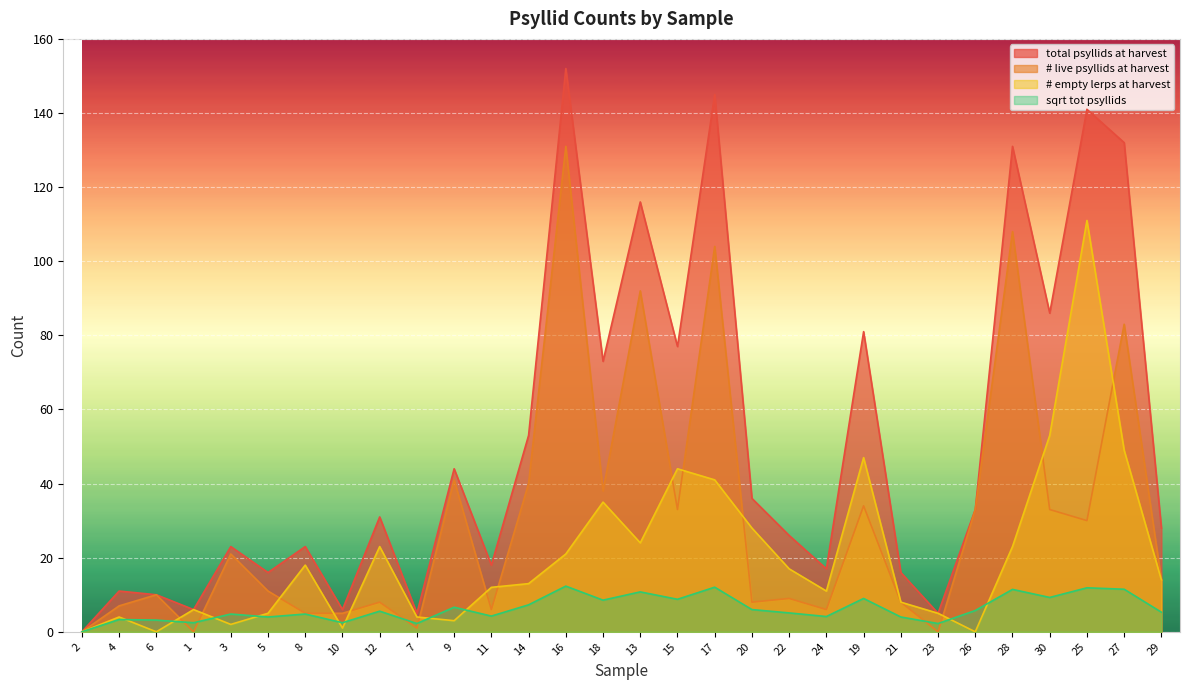

Which series has the widest spread of values?

total psyllids at harvest